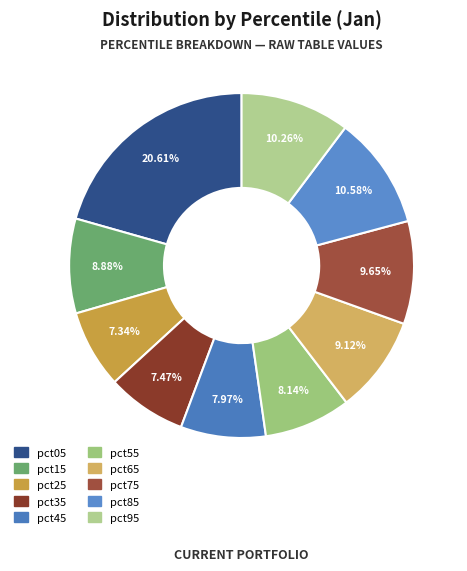

What portion of the pie excludes pct35?

92.5%